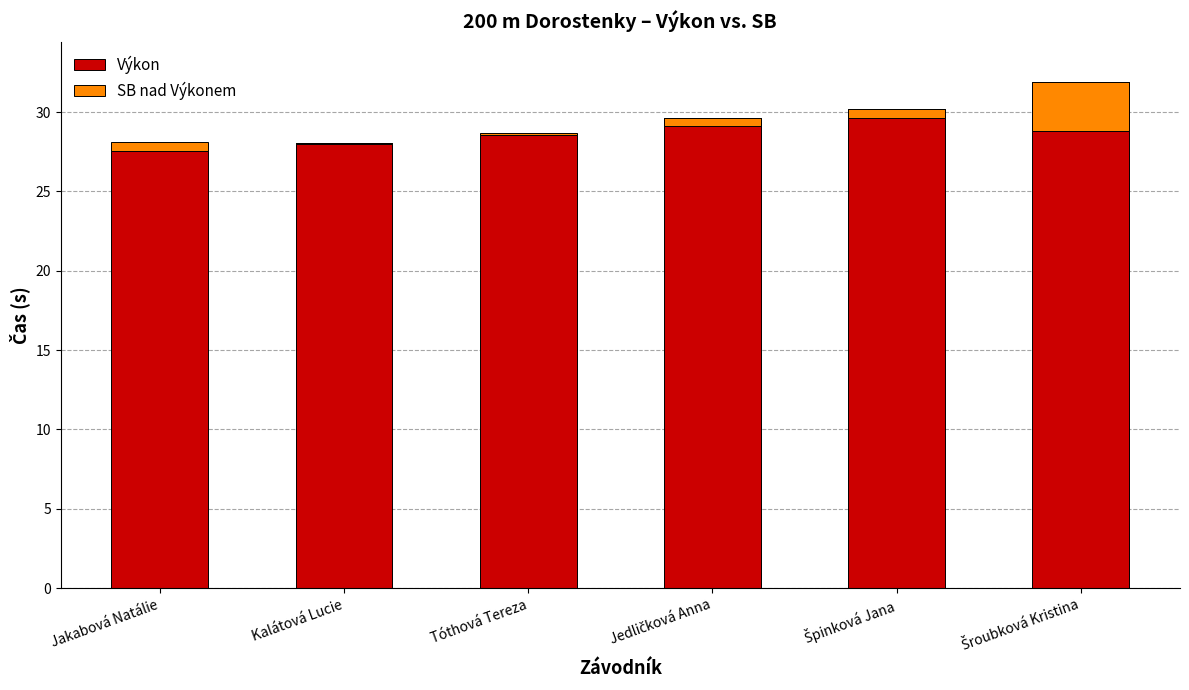

At Šroubková Kristina, list the series in order from largest to smallest.

Výkon, SB nad Výkonem